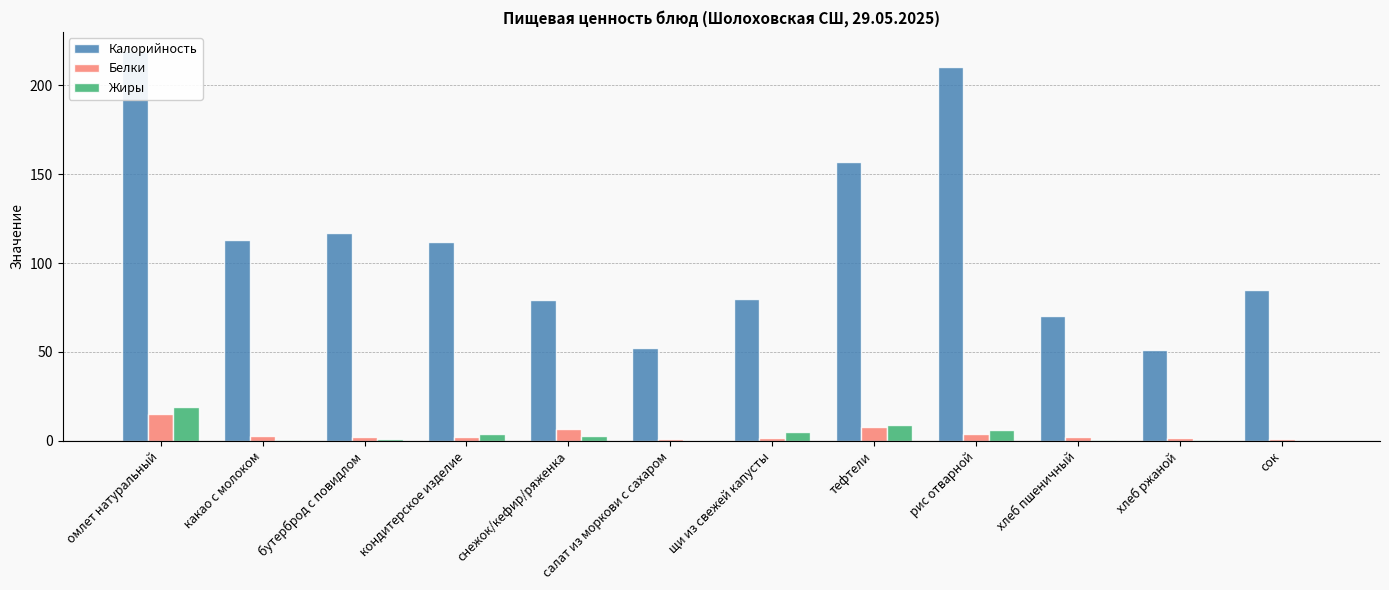

At which label does Белки reach its peak?

омлет натуральный